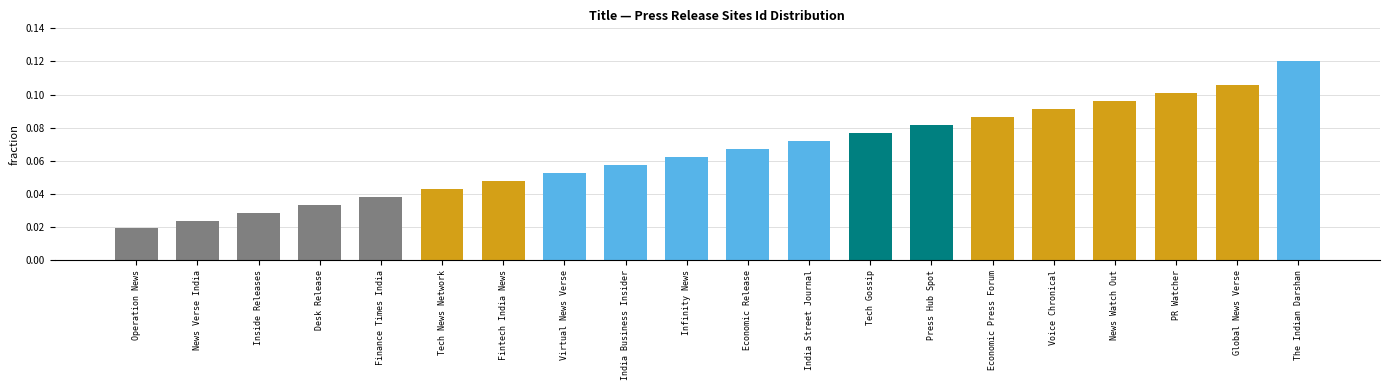

What position from the left is India Business Insider?

9